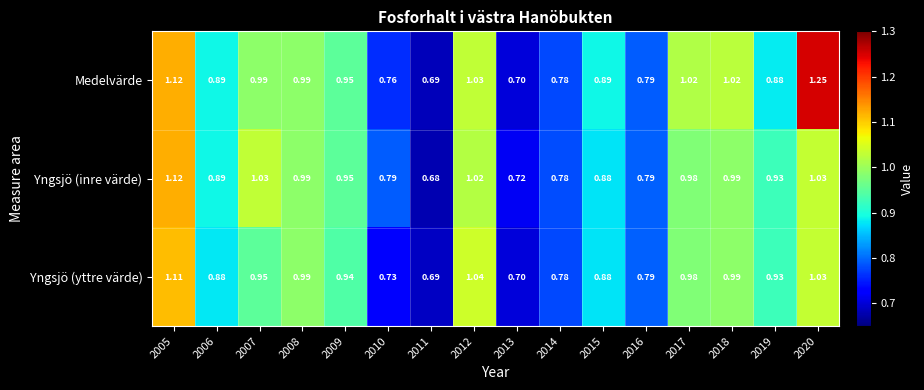

Rank the series by their maximum value, from highest to lowest.

Medelvärde, Yngsjö (inre värde), Yngsjö (yttre värde)